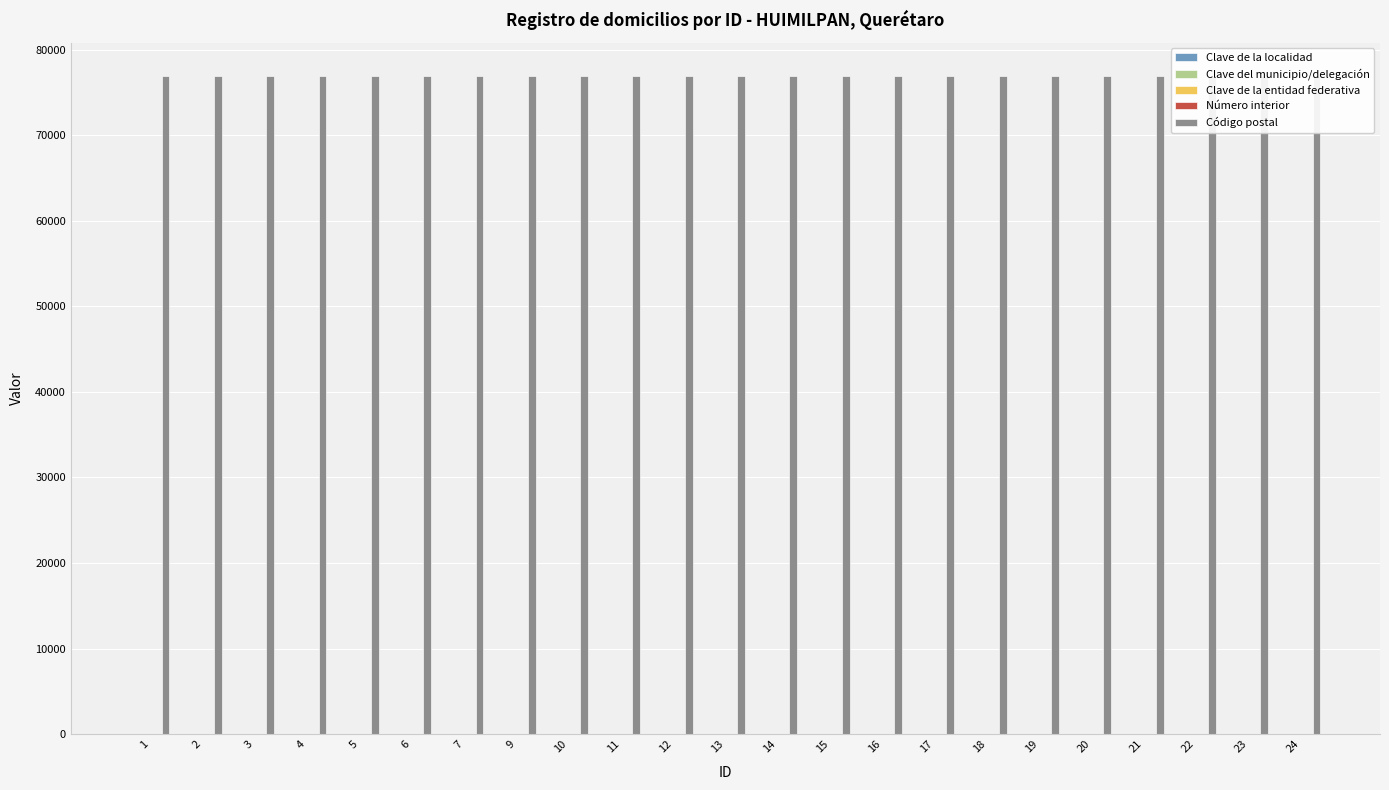

Which label corresponds to the smallest value in the chart?

1